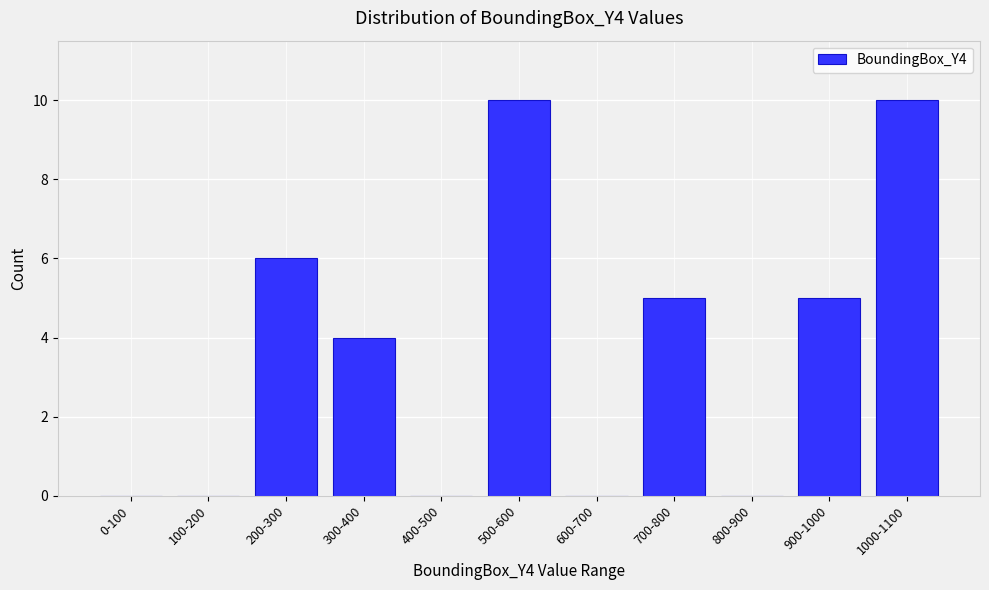

Reading left to right, transcribe all the data shown in this chart.

0-100=0	100-200=0	200-300=6	300-400=4	400-500=0	500-600=10	600-700=0	700-800=5	800-900=0	900-1000=5	1000-1100=10